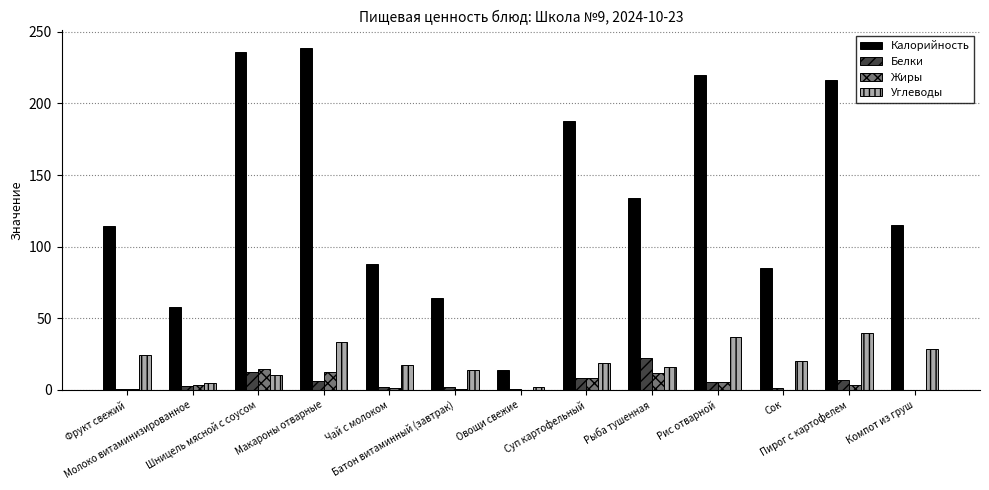

What is the maximum value shown in the chart?

239.0